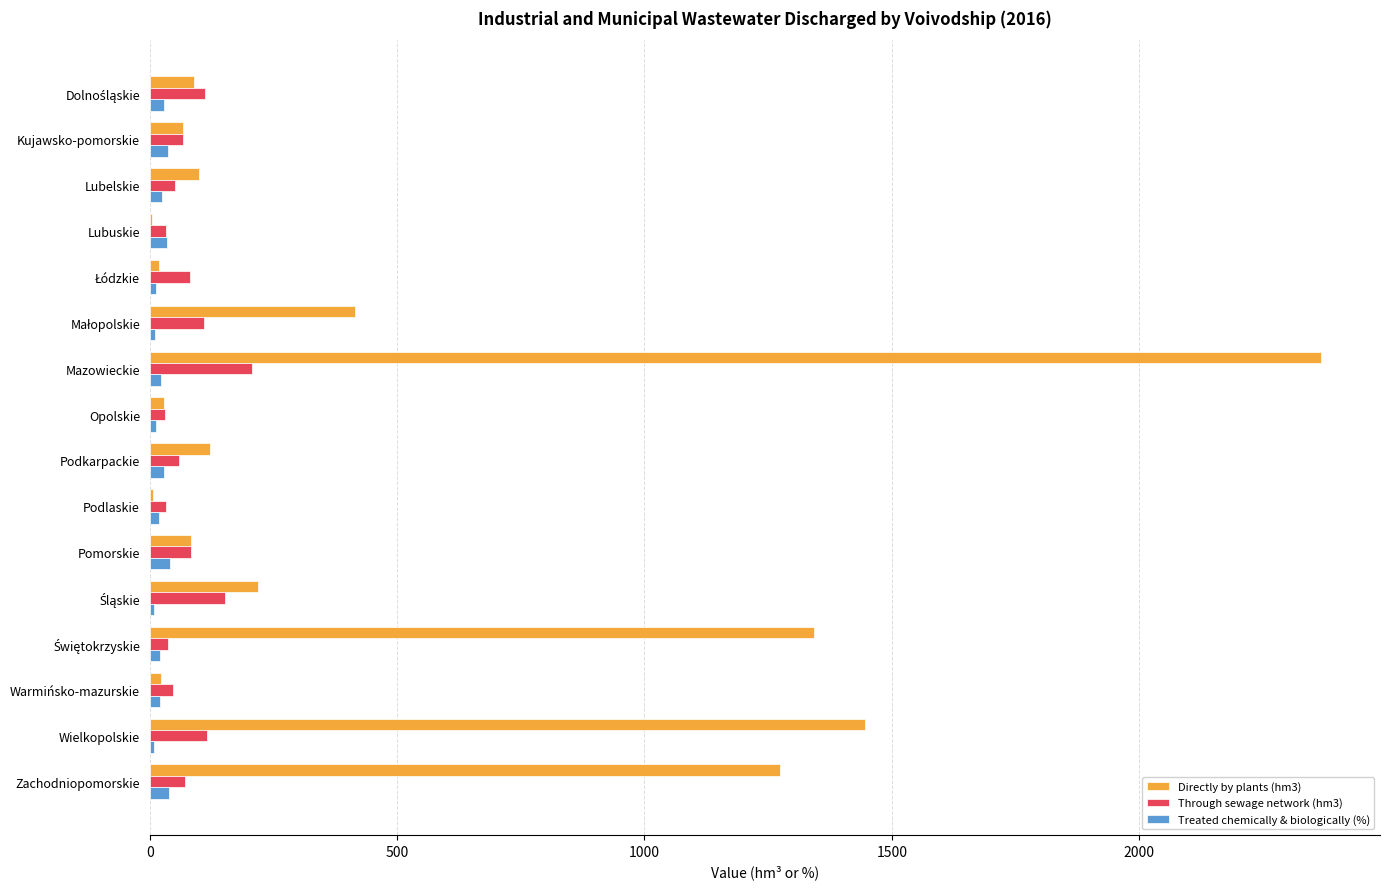

What is the sum of all Treated chemically & biologically (%) values?

367.1